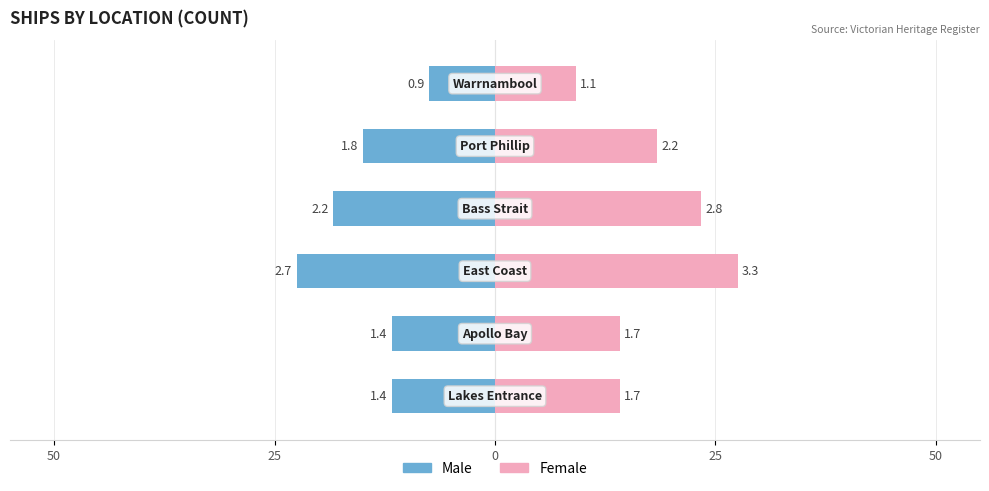

What is the maximum value for Female?

27.5